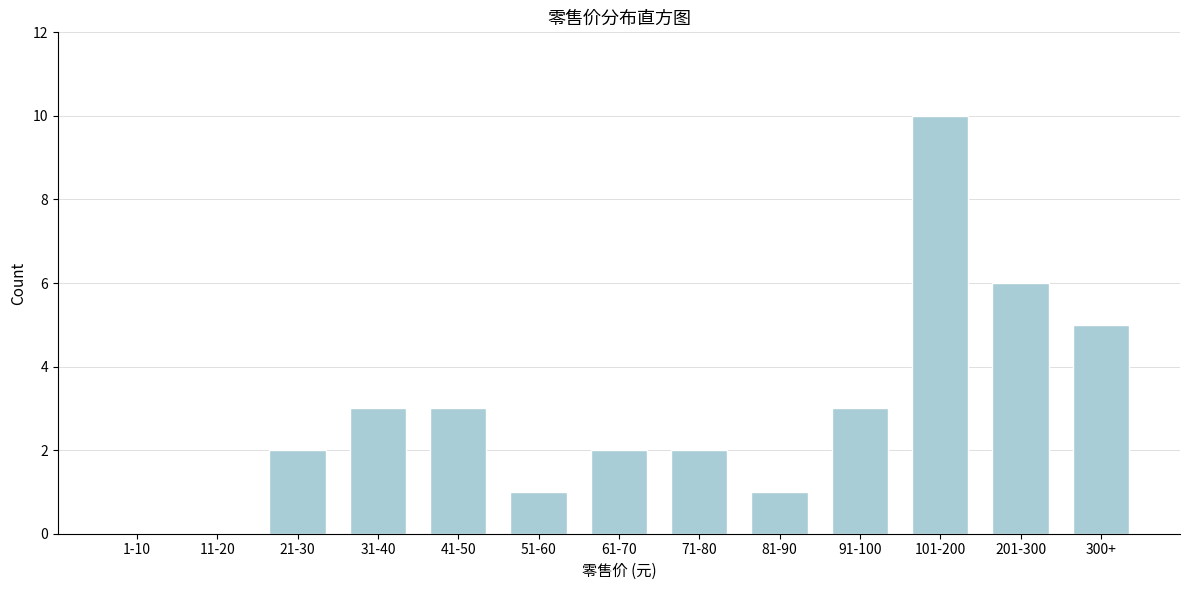

Reading left to right, what are all the values shown in this chart?

1-10=0	11-20=0	21-30=2	31-40=3	41-50=3	51-60=1	61-70=2	71-80=2	81-90=1	91-100=3	101-200=10	201-300=6	300+=5